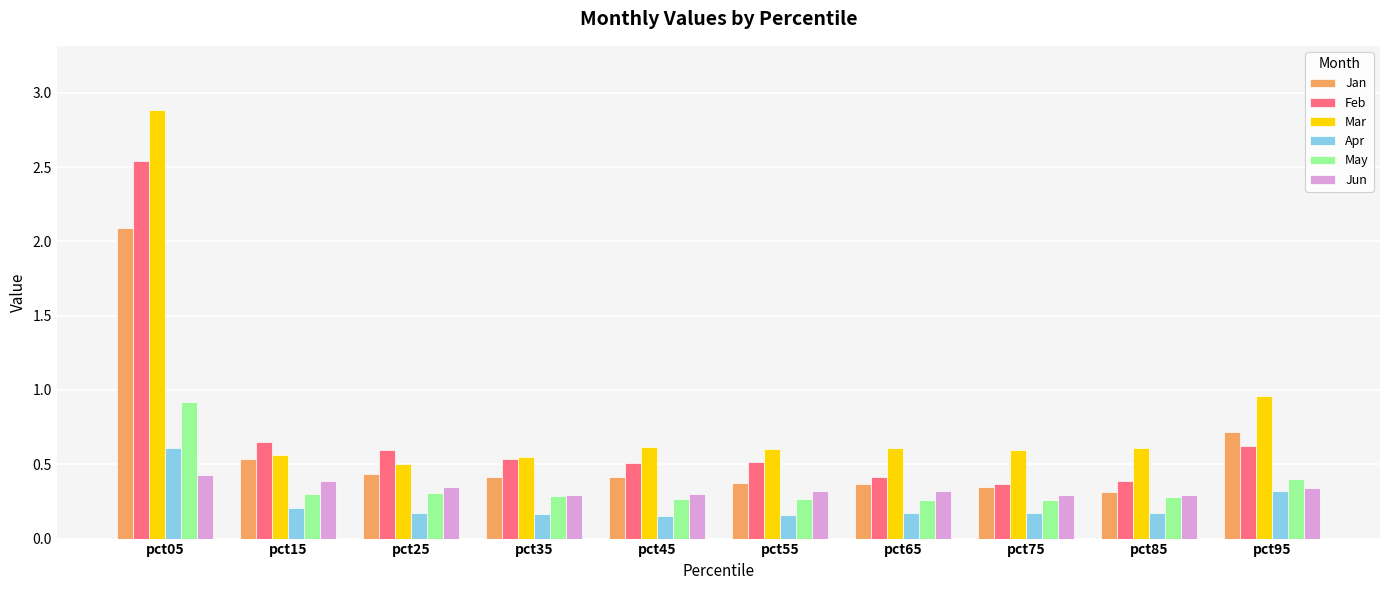

What is the difference between the maximum and minimum values in the Feb series?

2.2